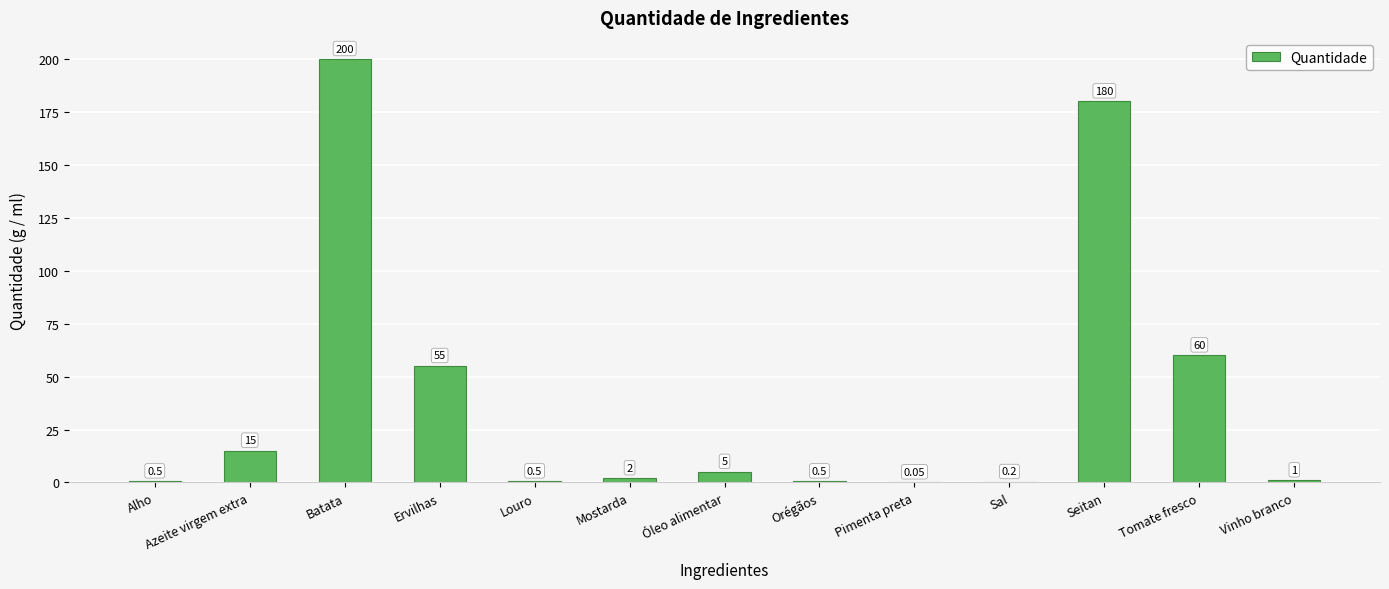

The chart shows a value of 79.9 at Ervilhas. True or false?

False